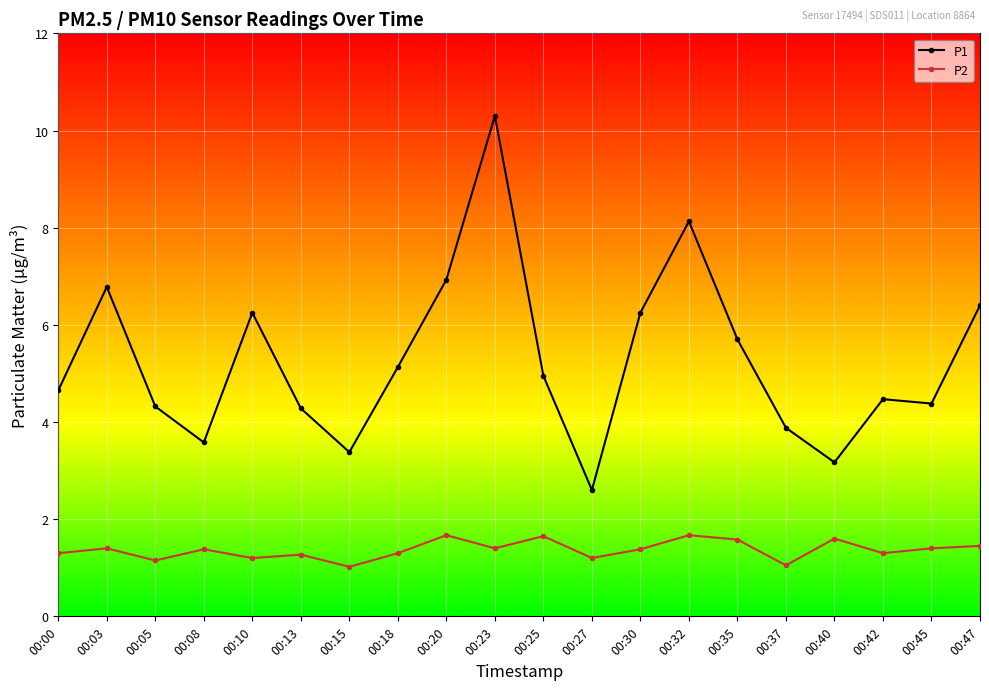

How many categories are shown in the chart?

20